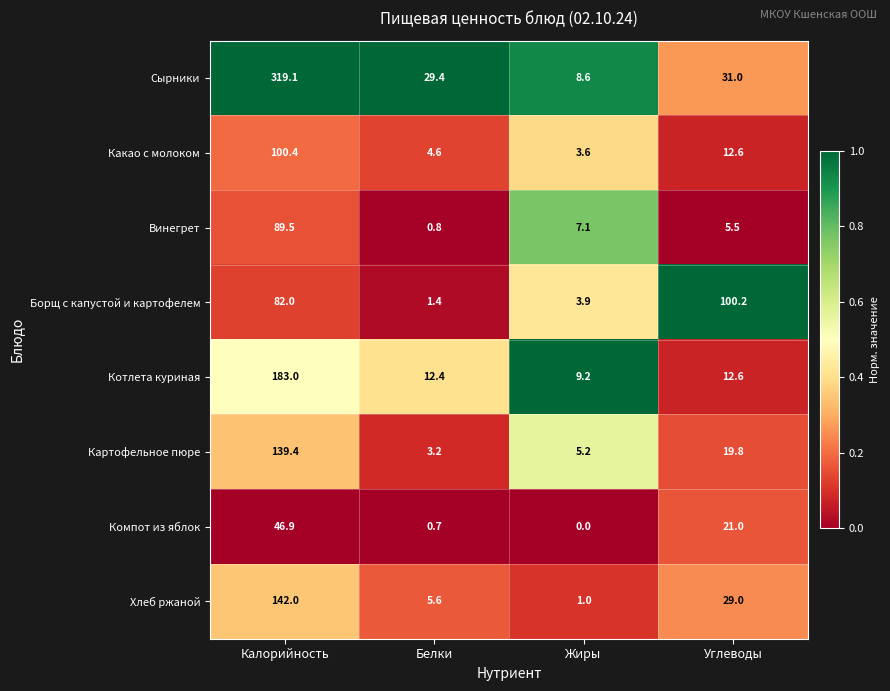

At how many categories does at least one series exceed 0?

4